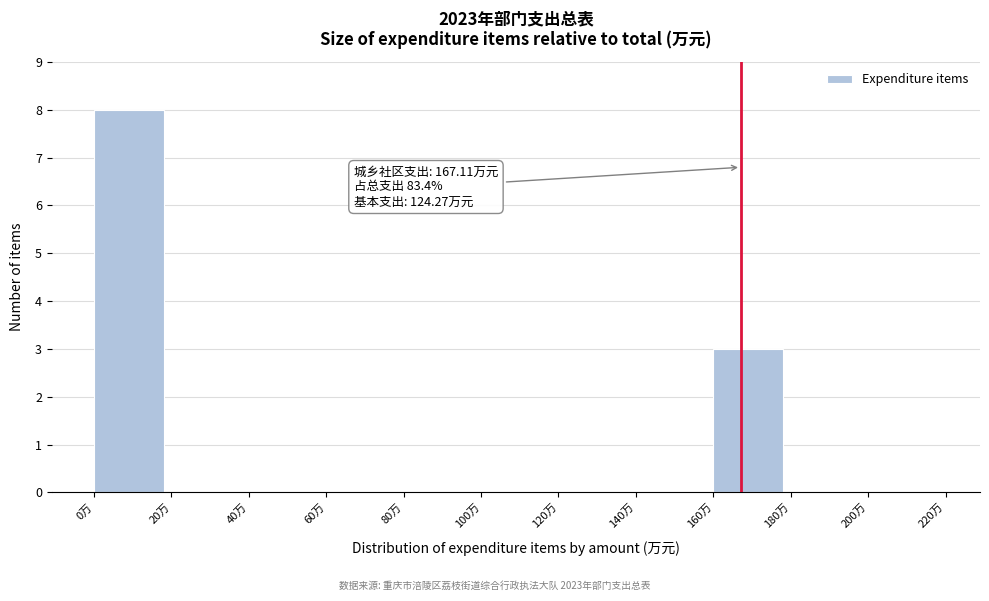

Over which range of the x-axis is the bar tallest?

0 to 20